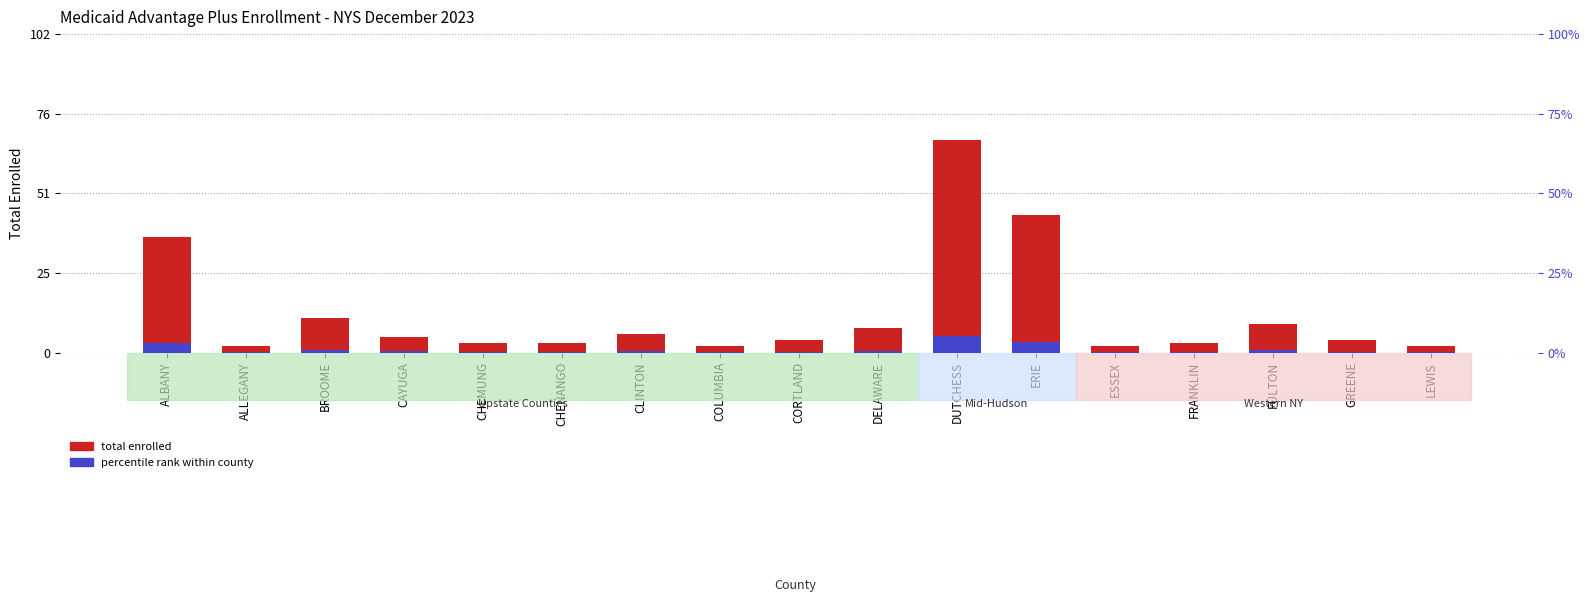

What is the sum of all percentile rank within county values?

17.0